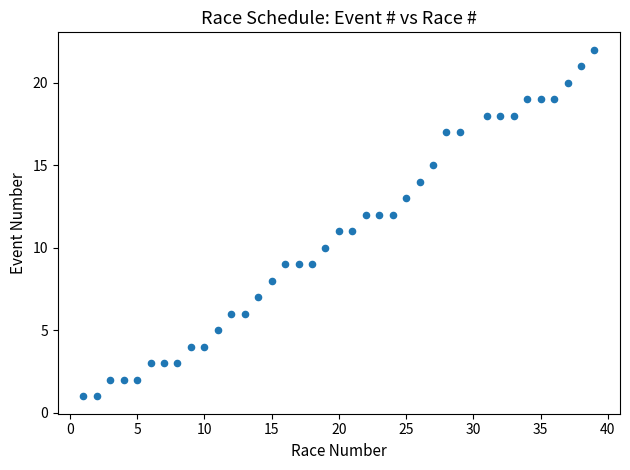

What is the range of X values (max minus min)?

38